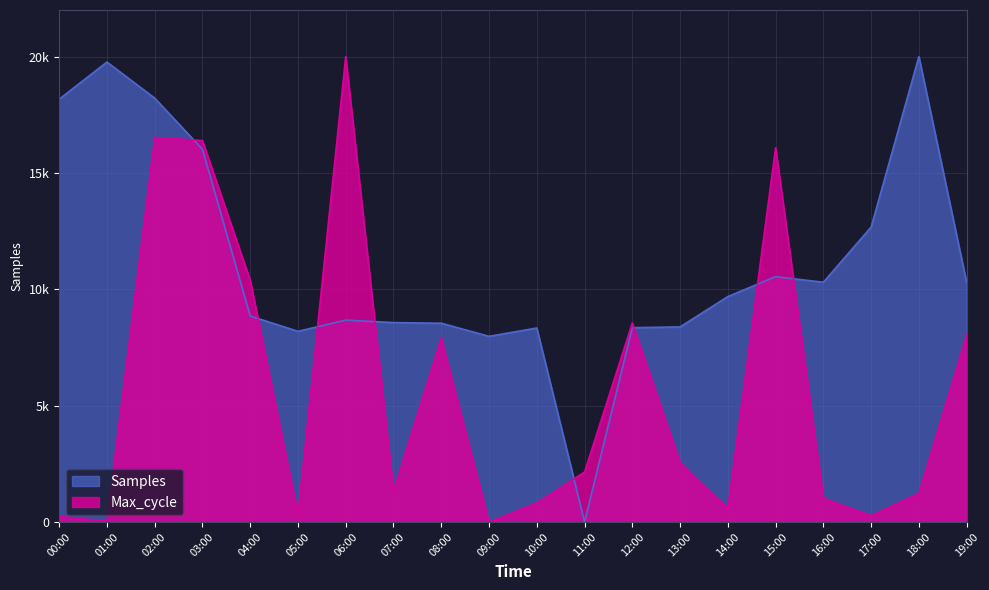

How many intersections are there between Max_cycle and Samples?

8